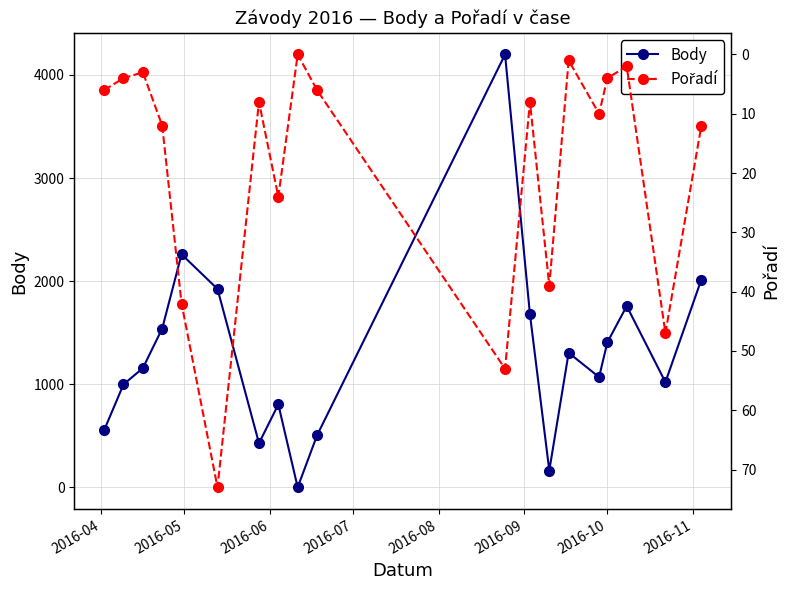

List the series in order of their peak value, lowest first.

Pořadí, Body